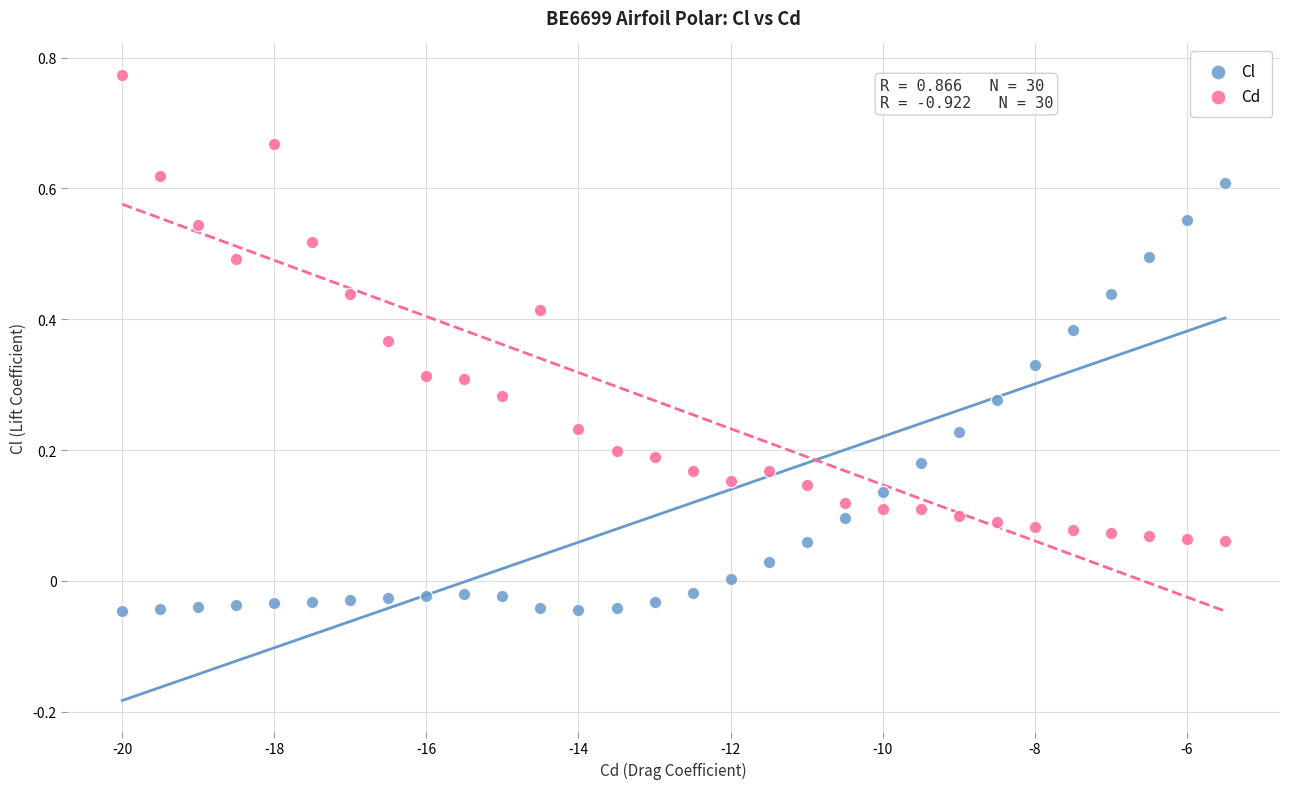

What are all the series names shown in the legend?

Cl, Cd